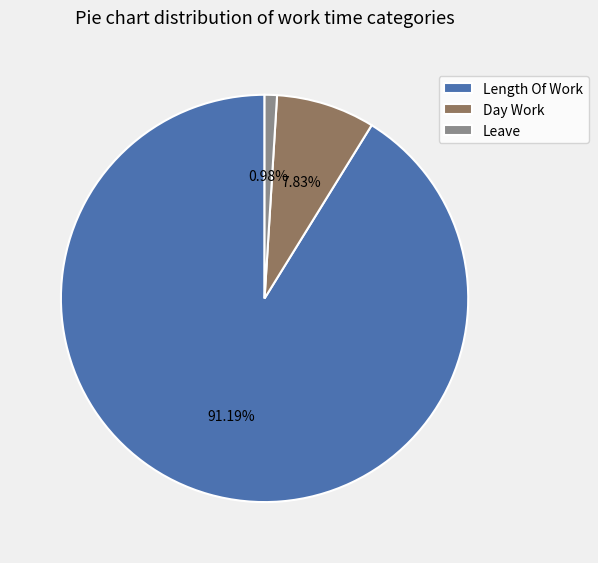

Is the sum of Day Work and Length Of Work greater than half?

Yes